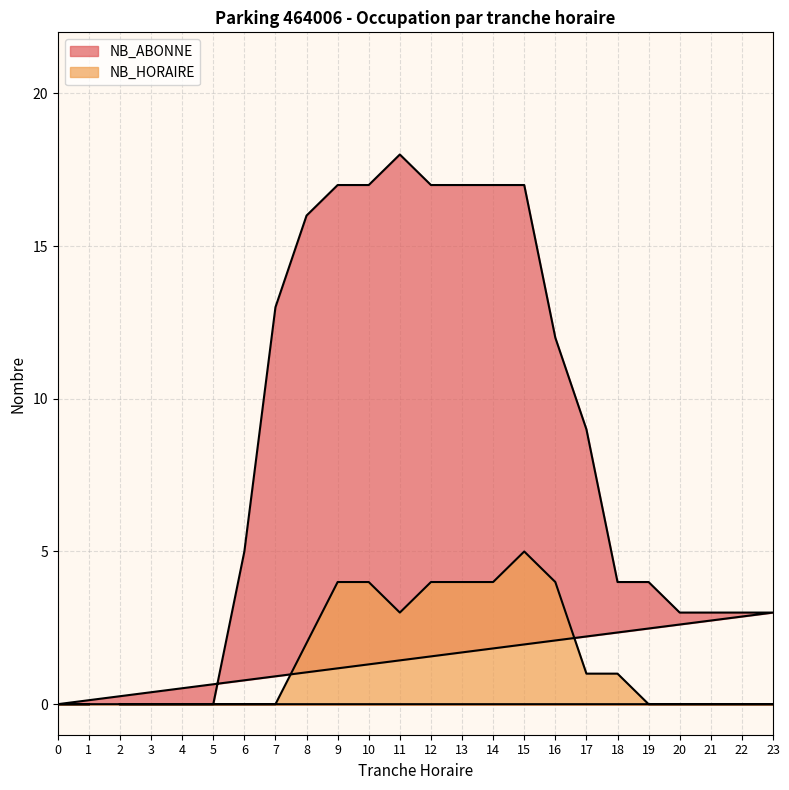

The value of NB_ABONNE at 16 is 12. True or false?

True